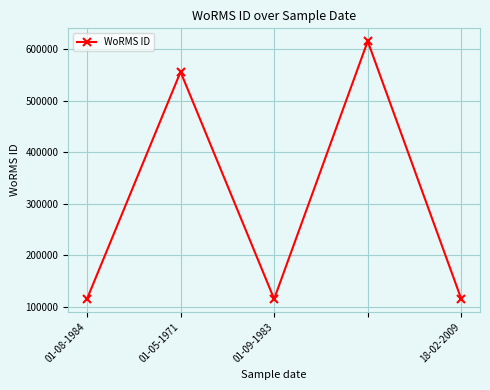

How many lines are shown in the chart?

1